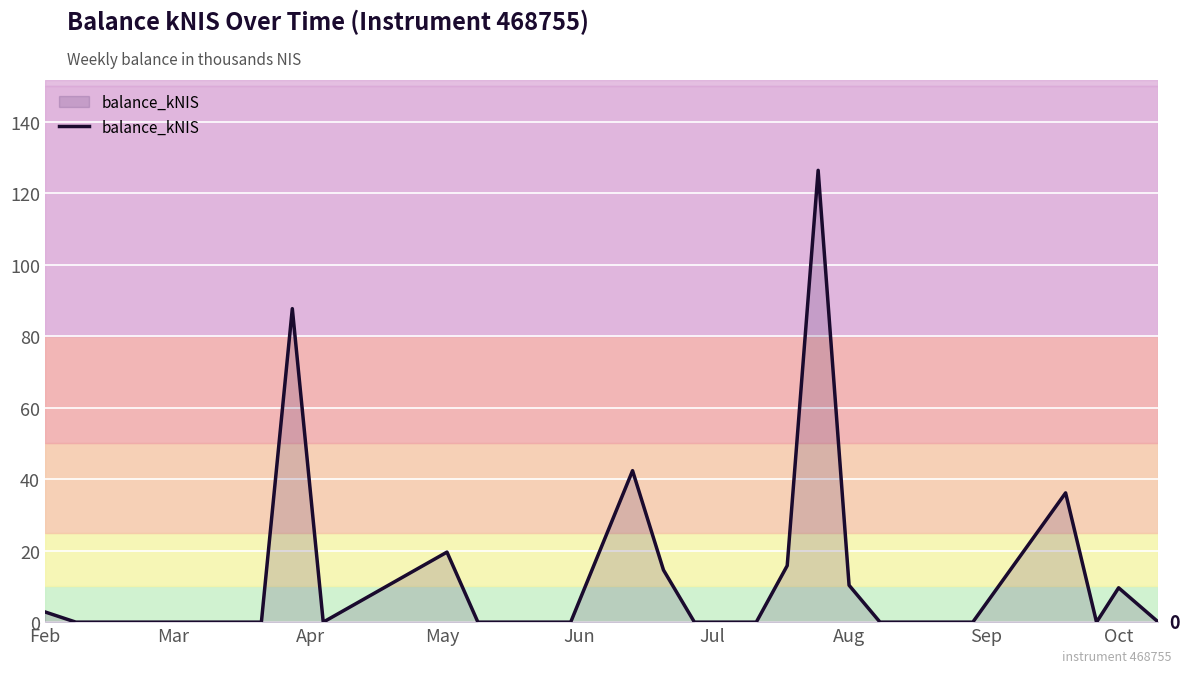

What is the maximum value shown in the chart?

126.4